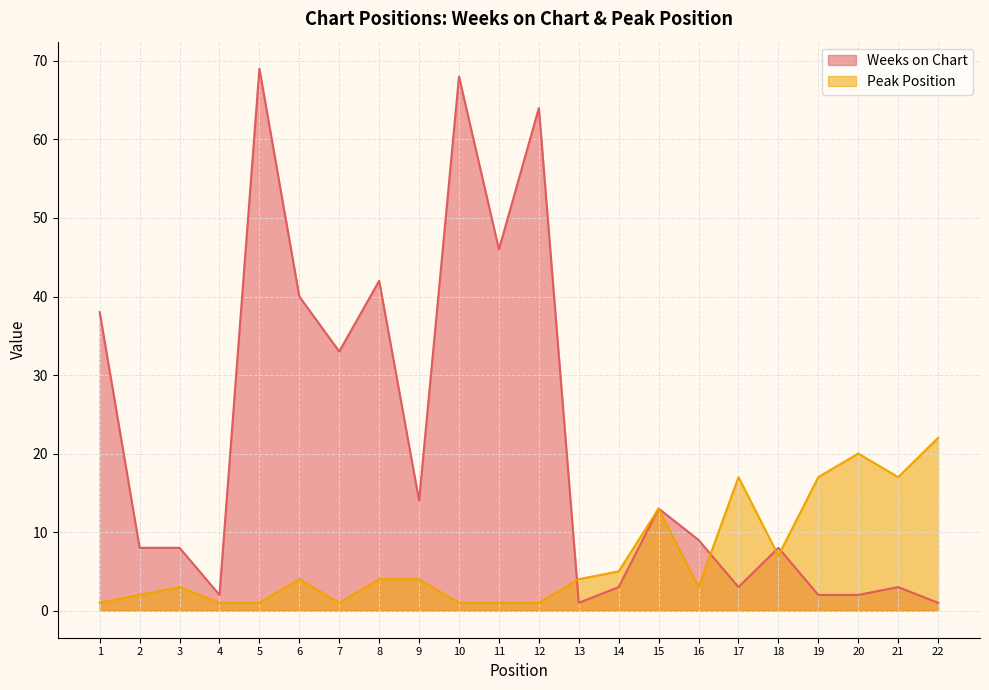

Rank the categories by Peak Position value from highest to lowest.

22, 20, 17, 19, 21, 15, 18, 14, 6, 8, 9, 13, 3, 16, 2, 1, 4, 5, 7, 10, 11, 12